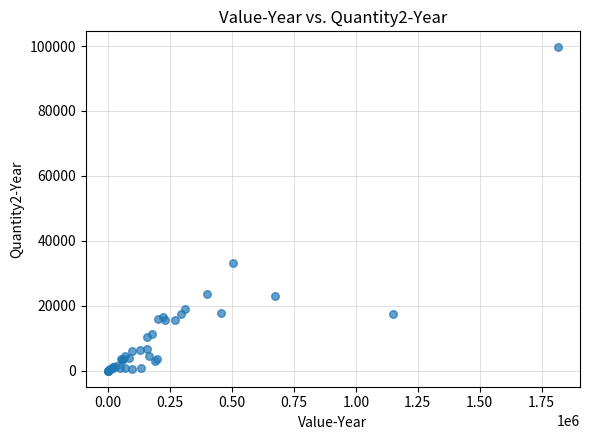

What Y value in the scatter plot is closest to 49788?

33070